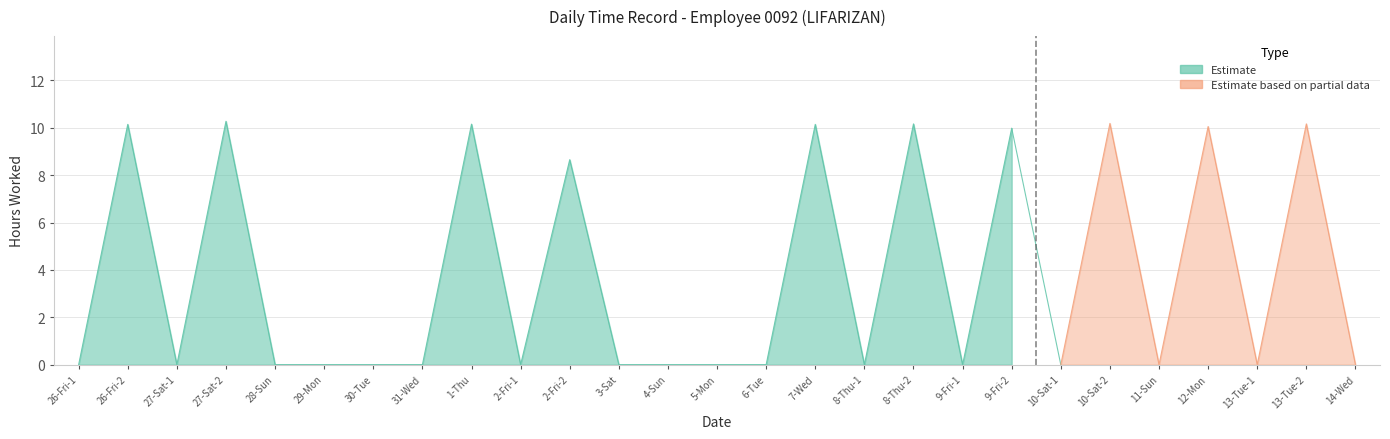

Rank the categories by value from highest to lowest.

27-Sat-2, 10-Sat-2, 8-Thu-2, 13-Tue-2, 1-Thu, 26-Fri-2, 7-Wed, 12-Mon, 9-Fri-2, 2-Fri-2, 26-Fri-1, 27-Sat-1, 28-Sun, 29-Mon, 30-Tue, 31-Wed, 2-Fri-1, 3-Sat, 4-Sun, 5-Mon, 6-Tue, 8-Thu-1, 9-Fri-1, 10-Sat-1, 11-Sun, 13-Tue-1, 14-Wed